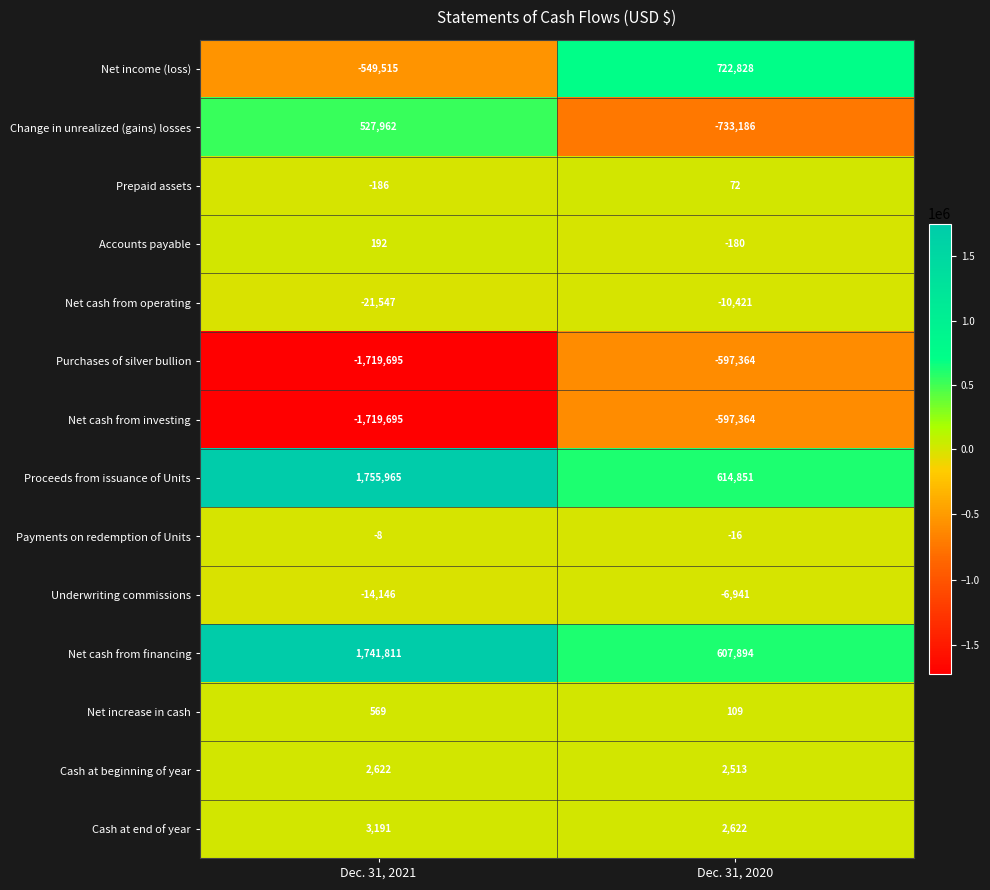

How many data points does each series have?

2